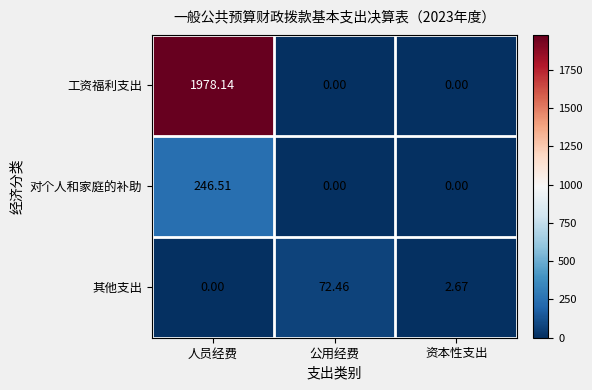

Which series changed the most between 公用经费 and 资本性支出?

其他支出